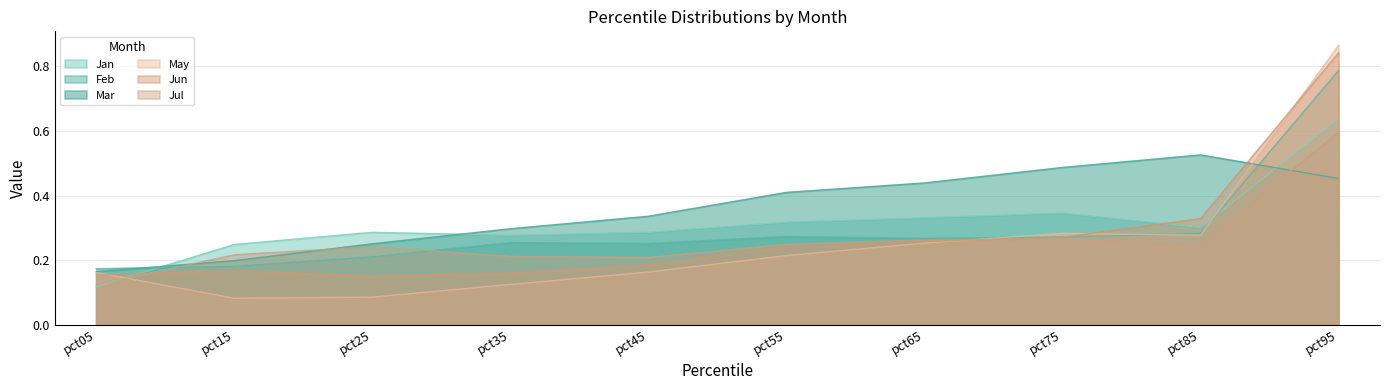

What is the minimum value shown in the chart?

0.1